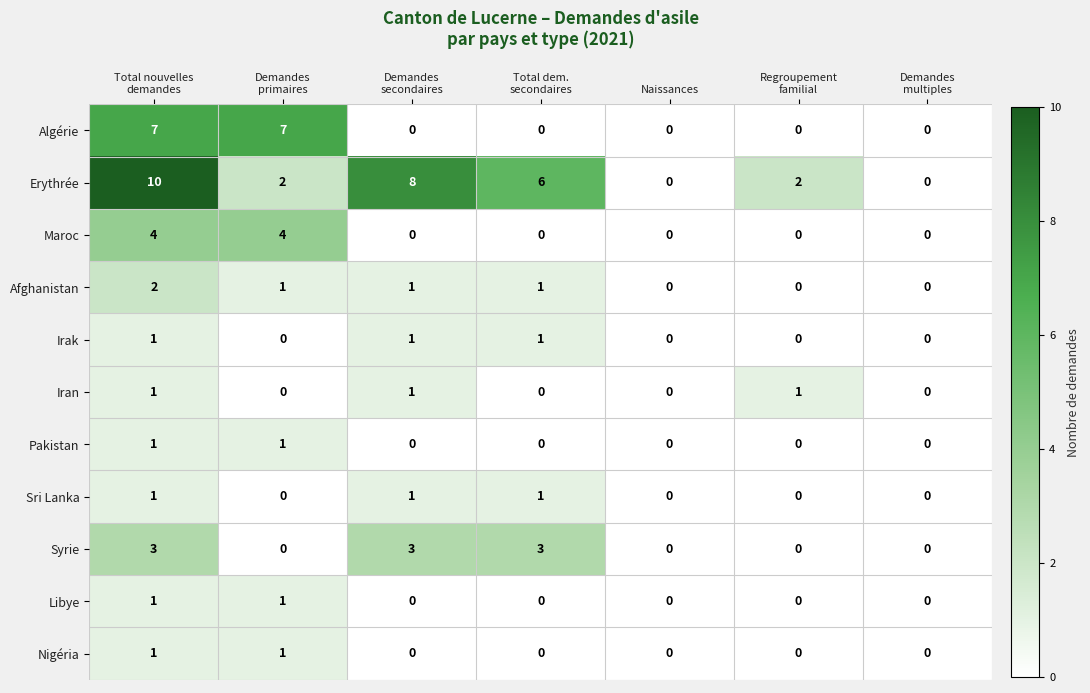

What is the sum of all Maroc values?

8